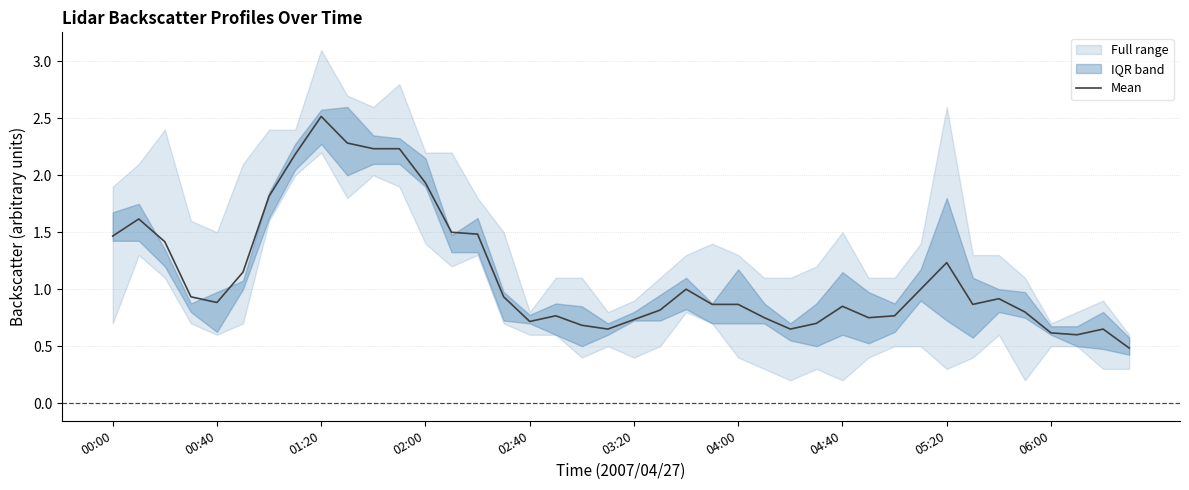

What is the minimum value for Mean?

0.5